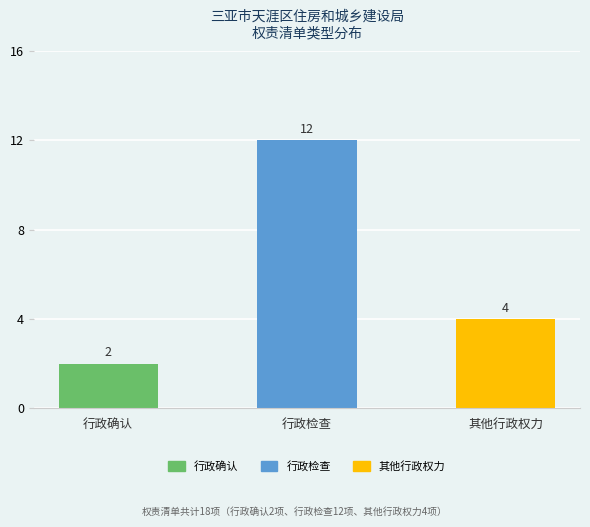

True or false: the data shows 12 at 行政检查.

True